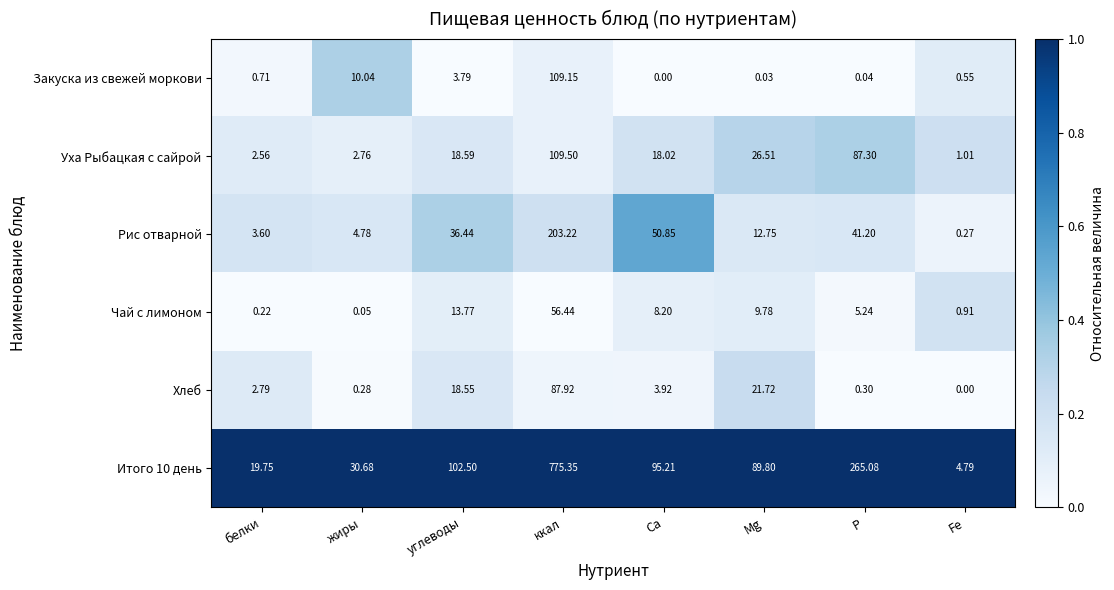

At which category is the sum across all series the highest?

ккал